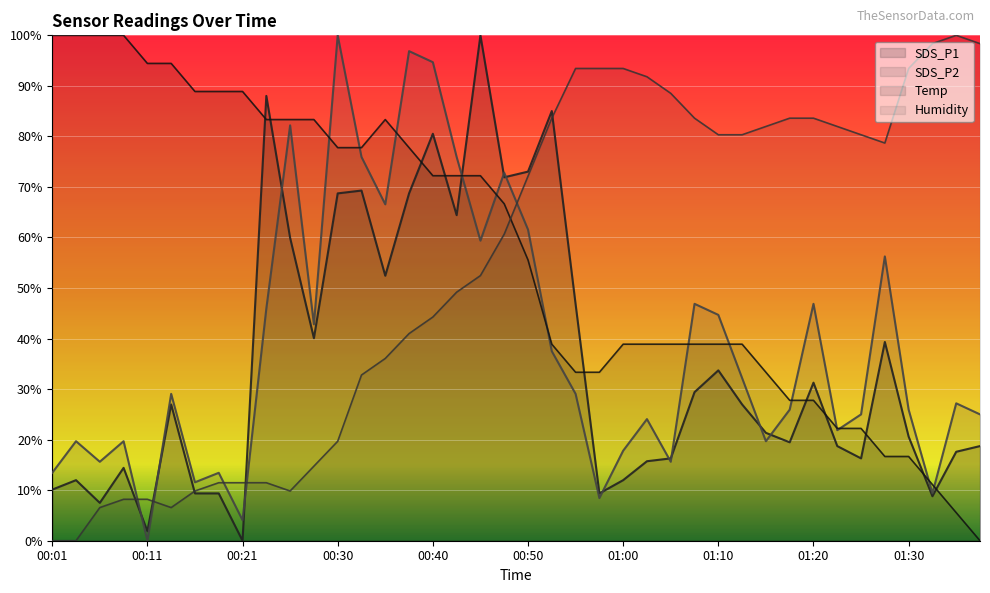

What is the sum of the Humidity values at 01:27 and 01:17?

162.3